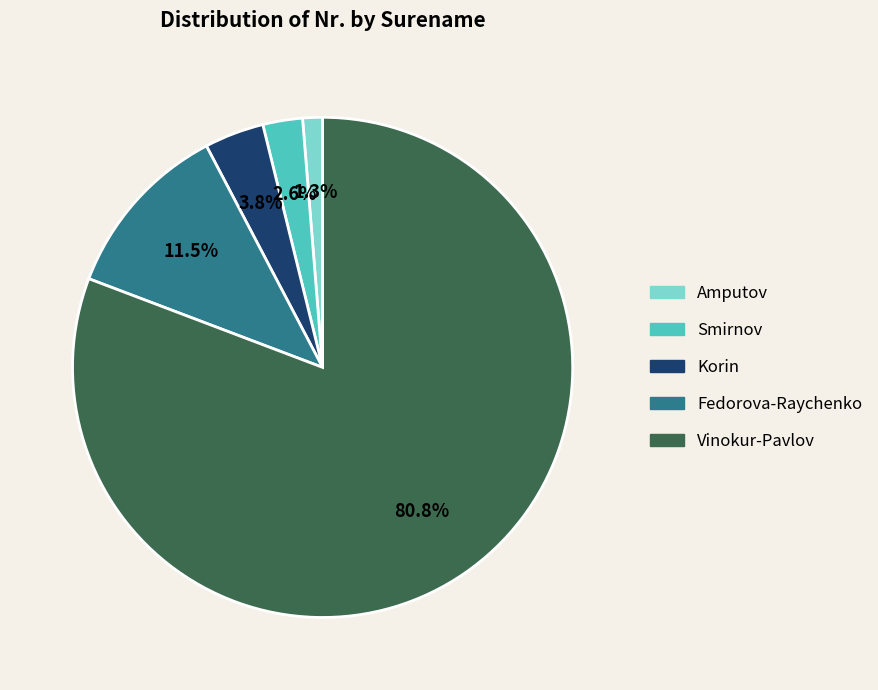

Is there a majority slice in this chart?

Yes